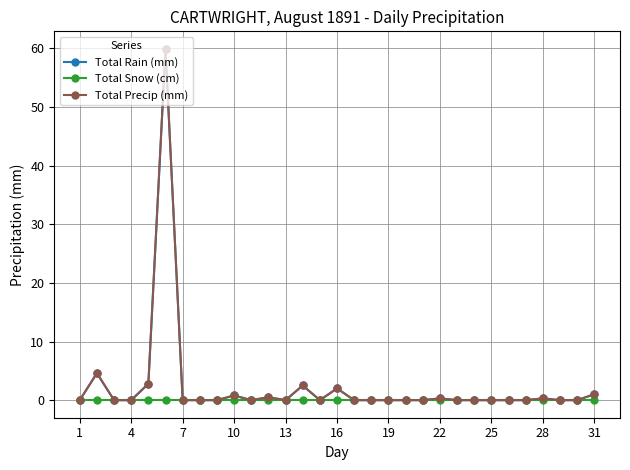

Does the chart have visible grid lines?

Yes